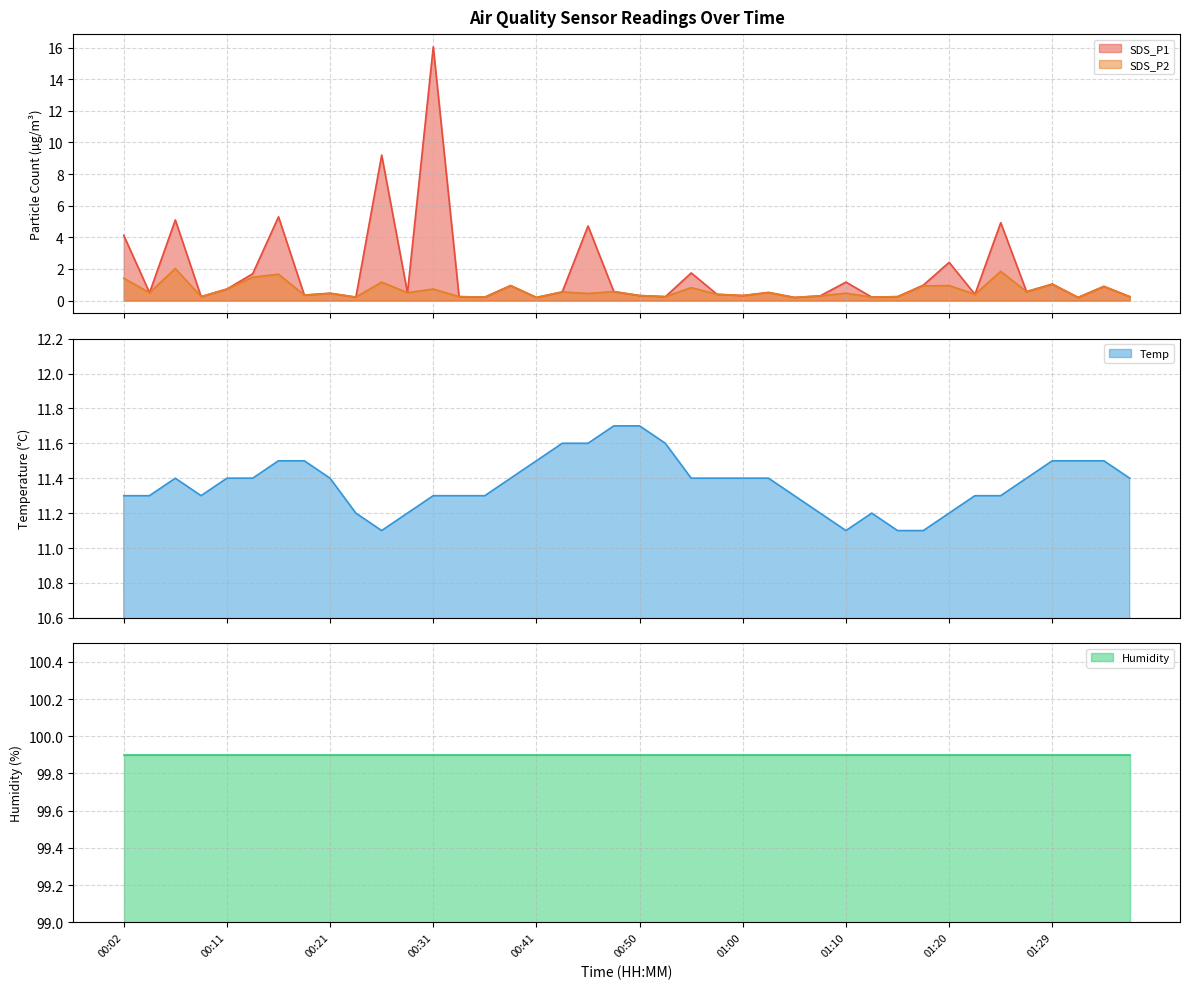

Where do Temp and SDS_P1 first cross each other?

00:29 and 00:31